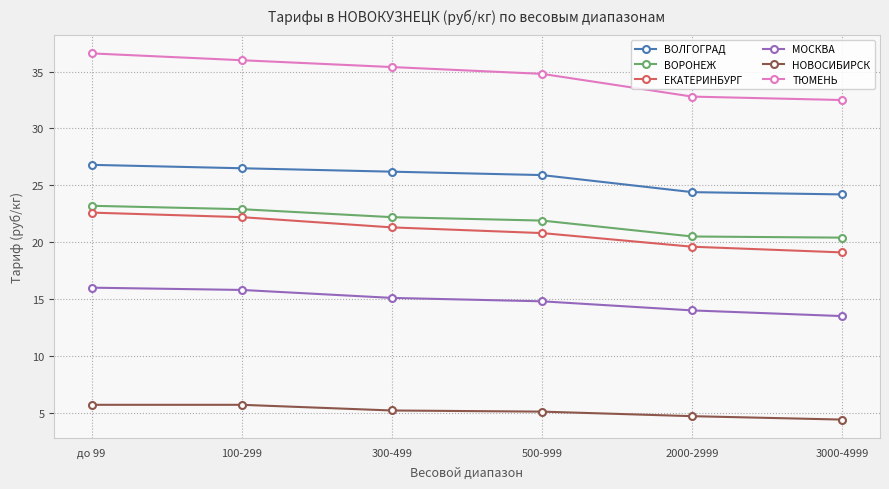

What is the difference between the ТЮМЕНЬ values at до 99 and 100-299?

0.6